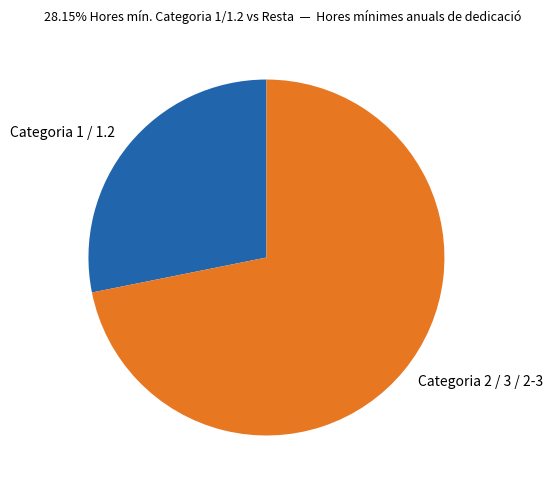

True or false: Categoria 1 / 1.2 accounts for 28% of the total.

True